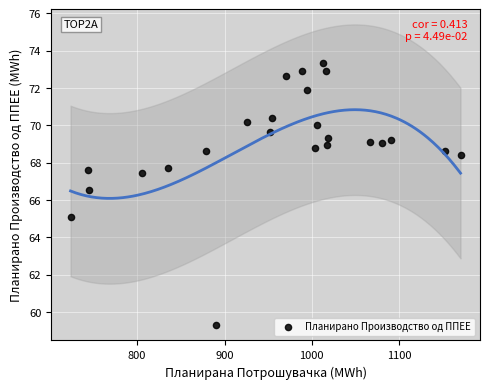

What Y value in the scatter plot is closest to 66?

66.6